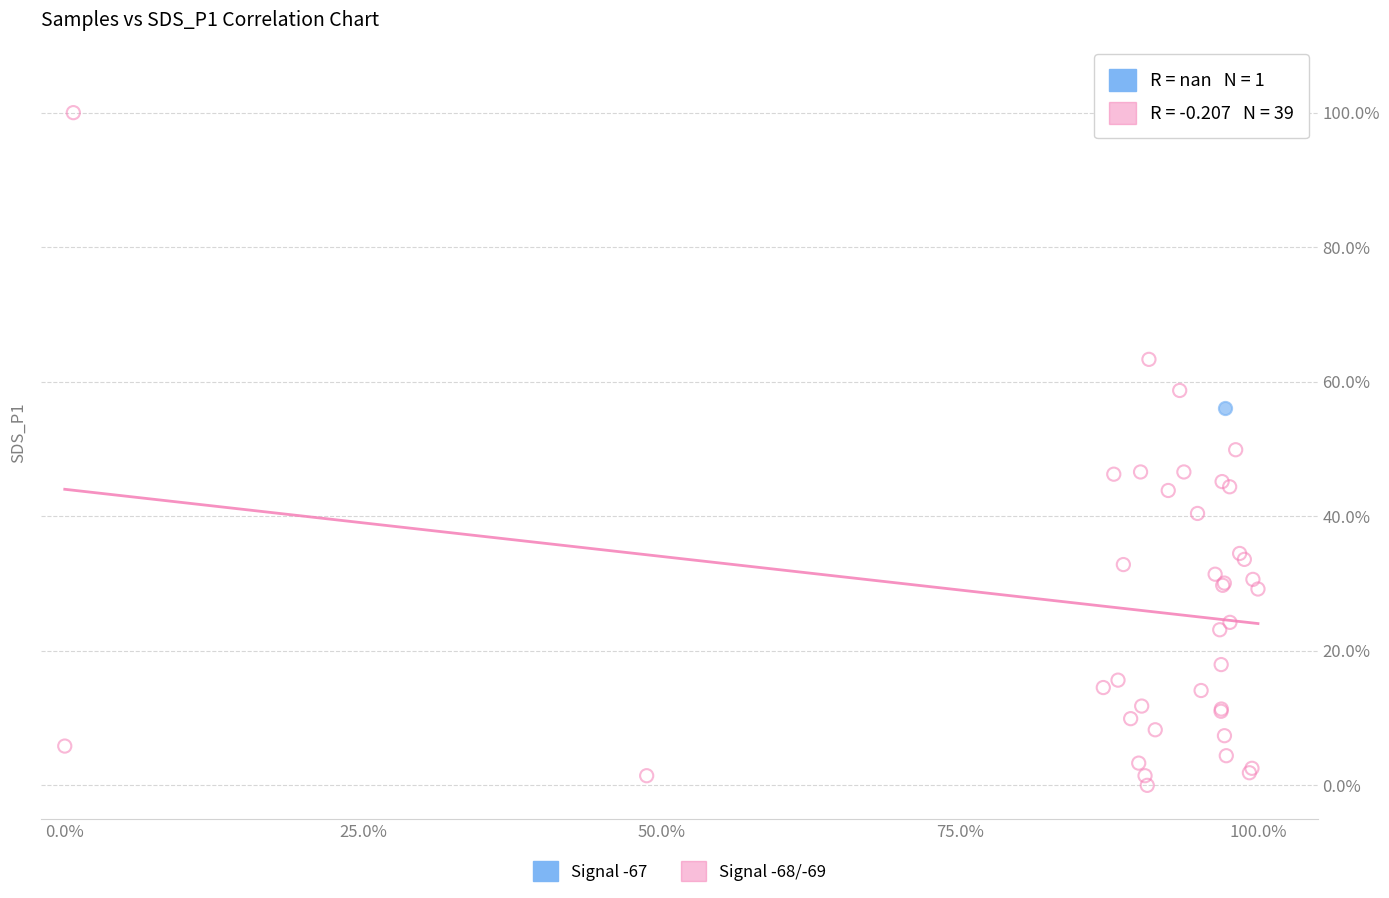

What are all the series names shown in the legend?

Signal -67, Signal -68/-69